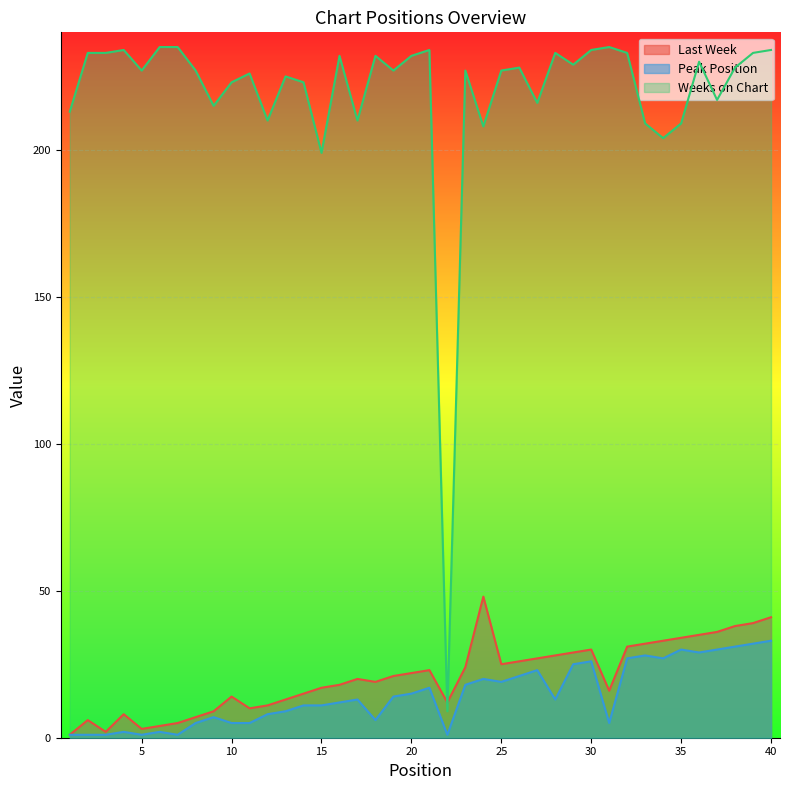

Which series changed the most between 19 and 31?

Peak Position